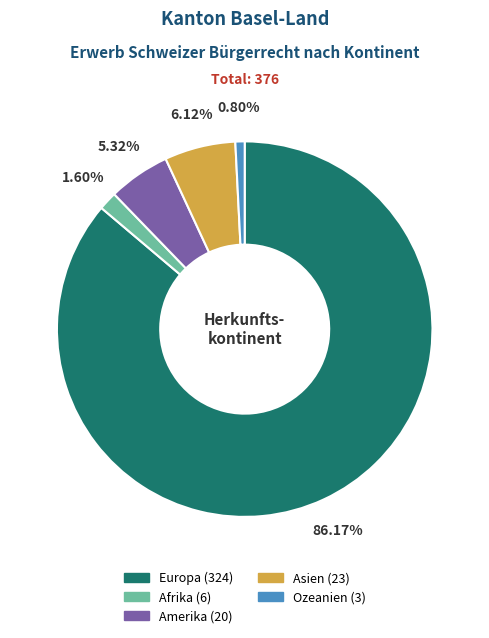

Does Afrika represent more than half of the total?

No